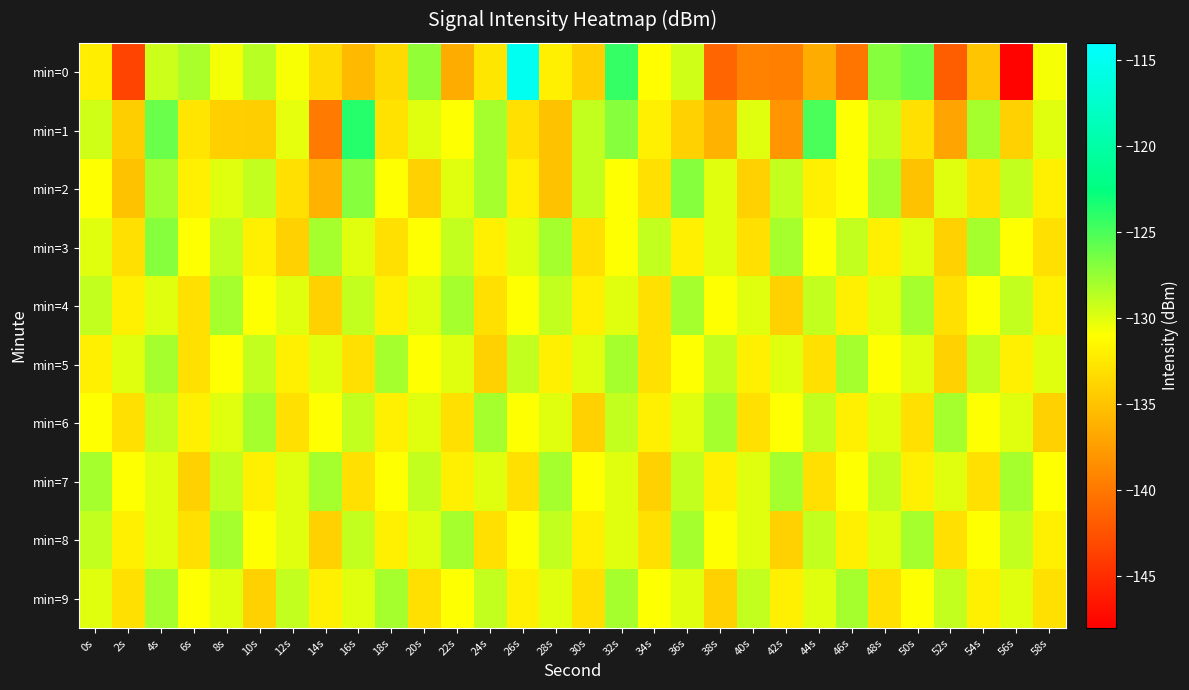

Between 26s and 56s, which series saw the biggest shift?

min=0